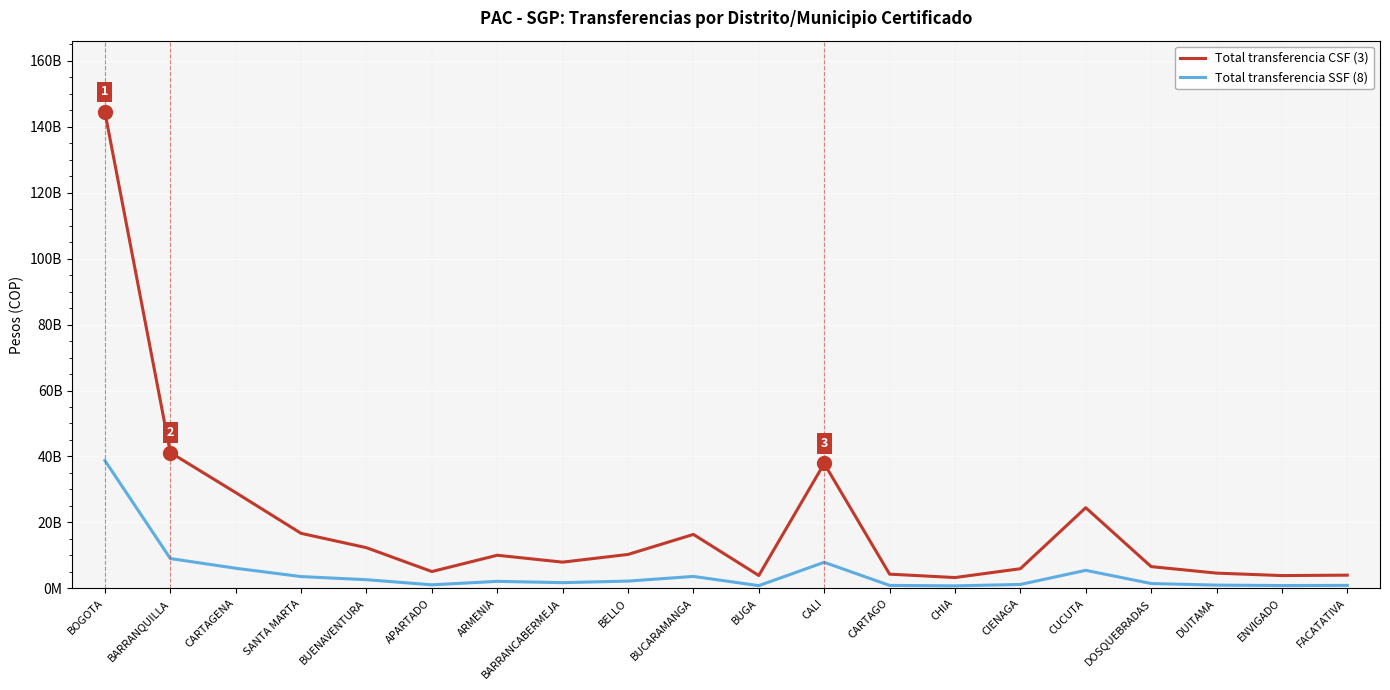

At which category is the sum across all series the highest?

BOGOTA